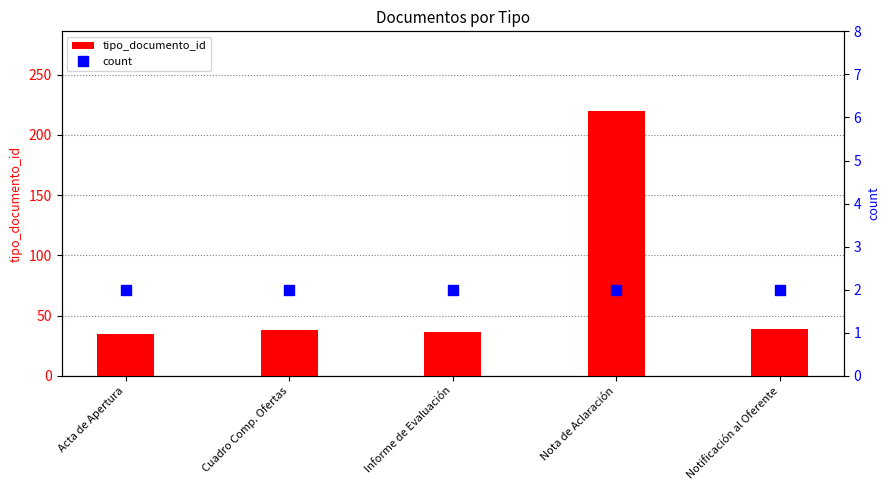

What is the average value of the tipo_documento_id series?

74